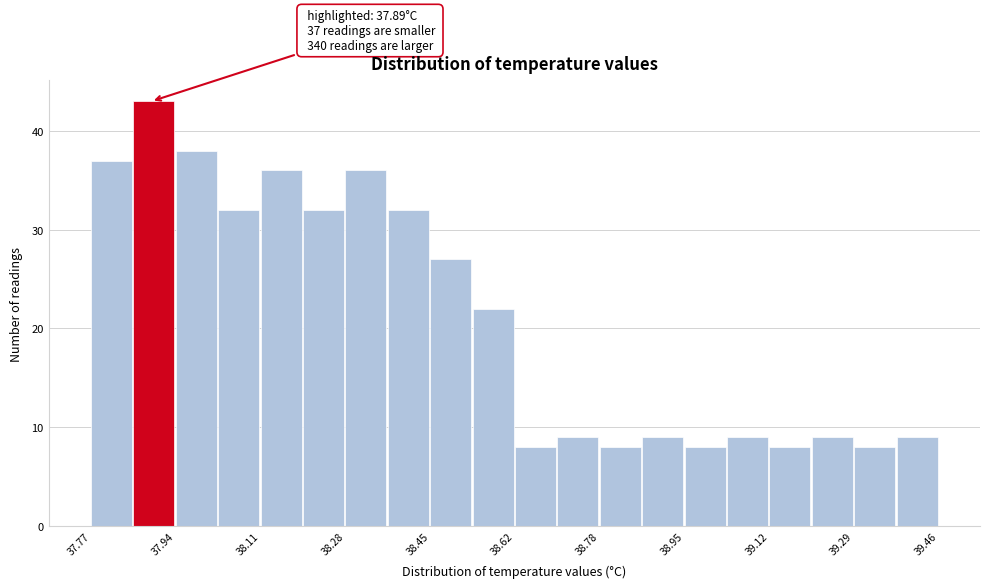

Which range on the x-axis has the tallest bar?

37.86 to 37.94